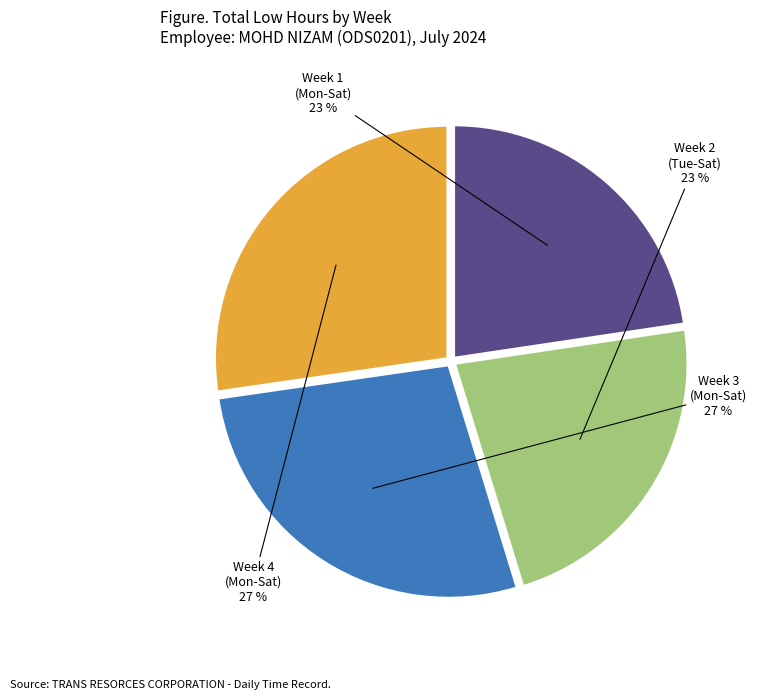

Is there any slice that represents more than half of the pie?

No